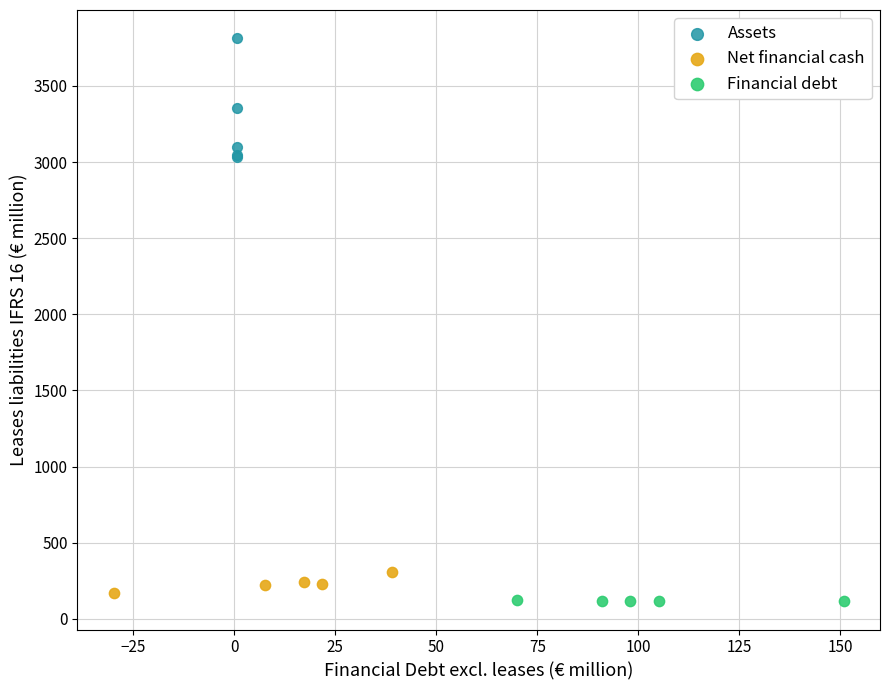

Which series has the widest spread of Y values?

Assets